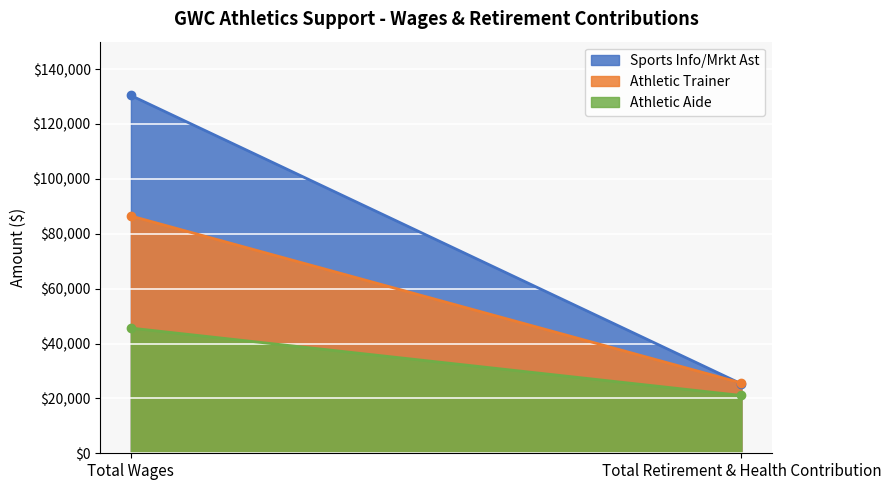

What is the minimum value for Athletic Aide?

21060